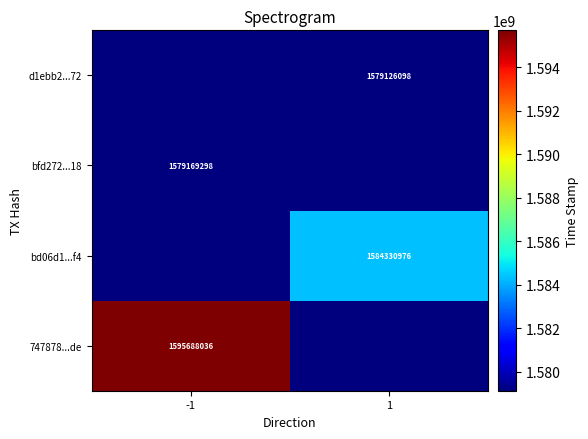

True or false: bfd272...18 has a value of 871666215 at -1.

False